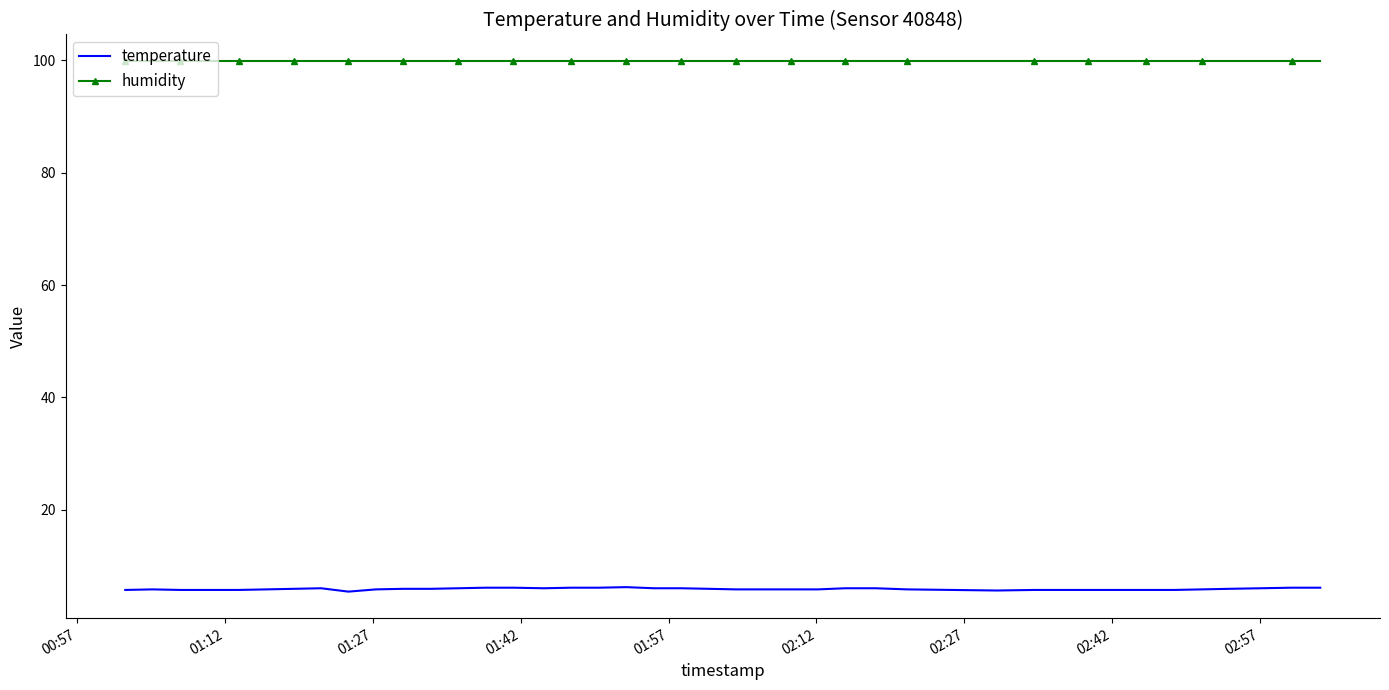

True or false: humidity and temperature cross at least once.

False